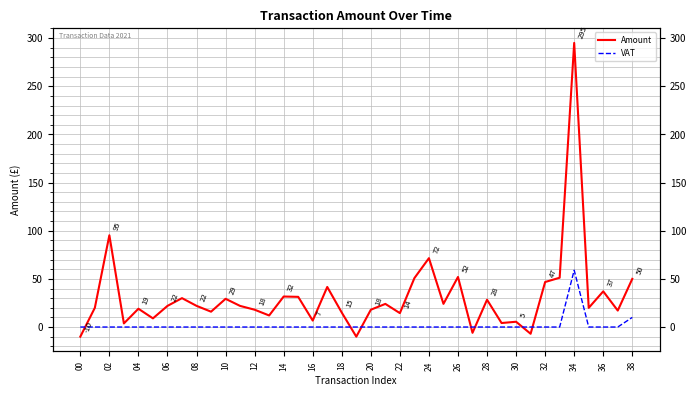

How many times do VAT and Amount cross each other?

7